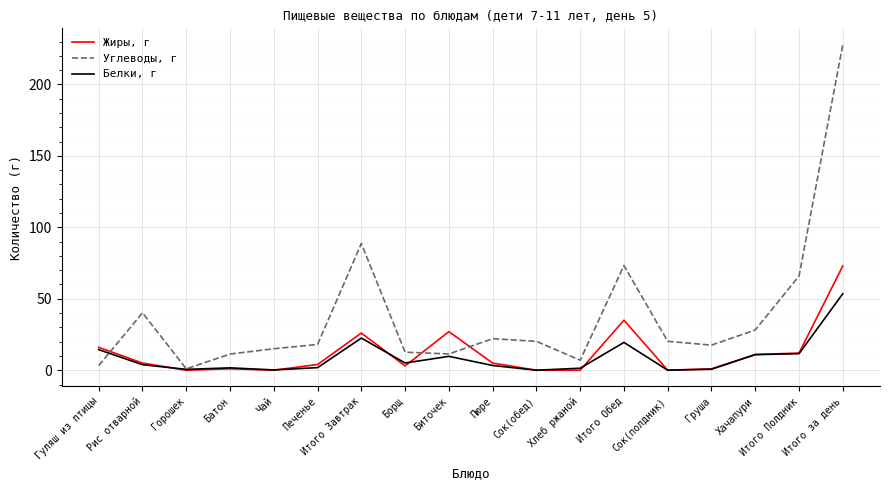

List the series in order of their peak value, highest first.

Углеводы, г, Жиры, г, Белки, г